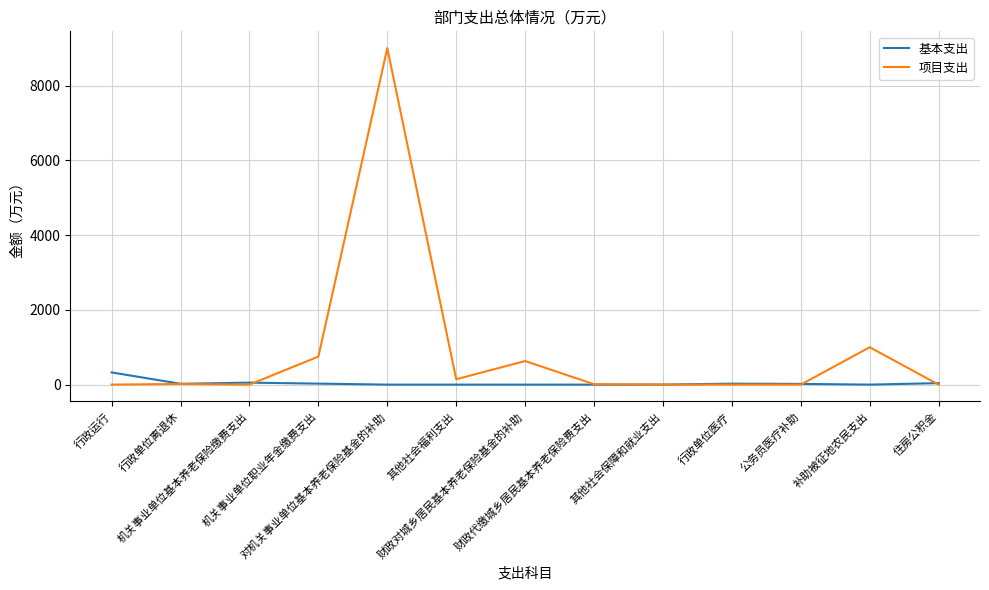

True or false: 项目支出 has a value of 2830.5 at 对机关事业单位基本养老保险基金的补助.

False